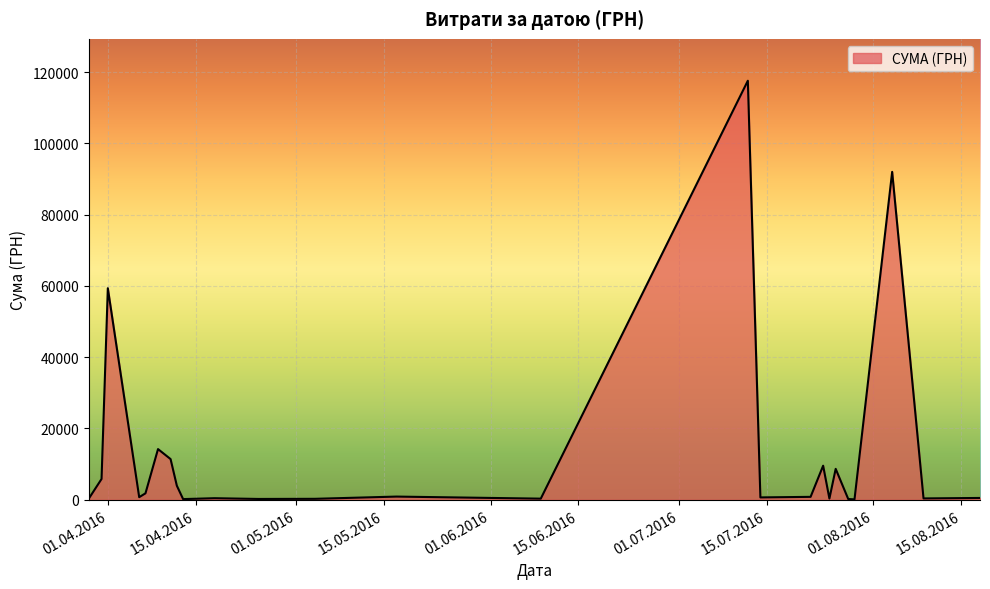

What is the maximum value shown in the chart?

117568.8